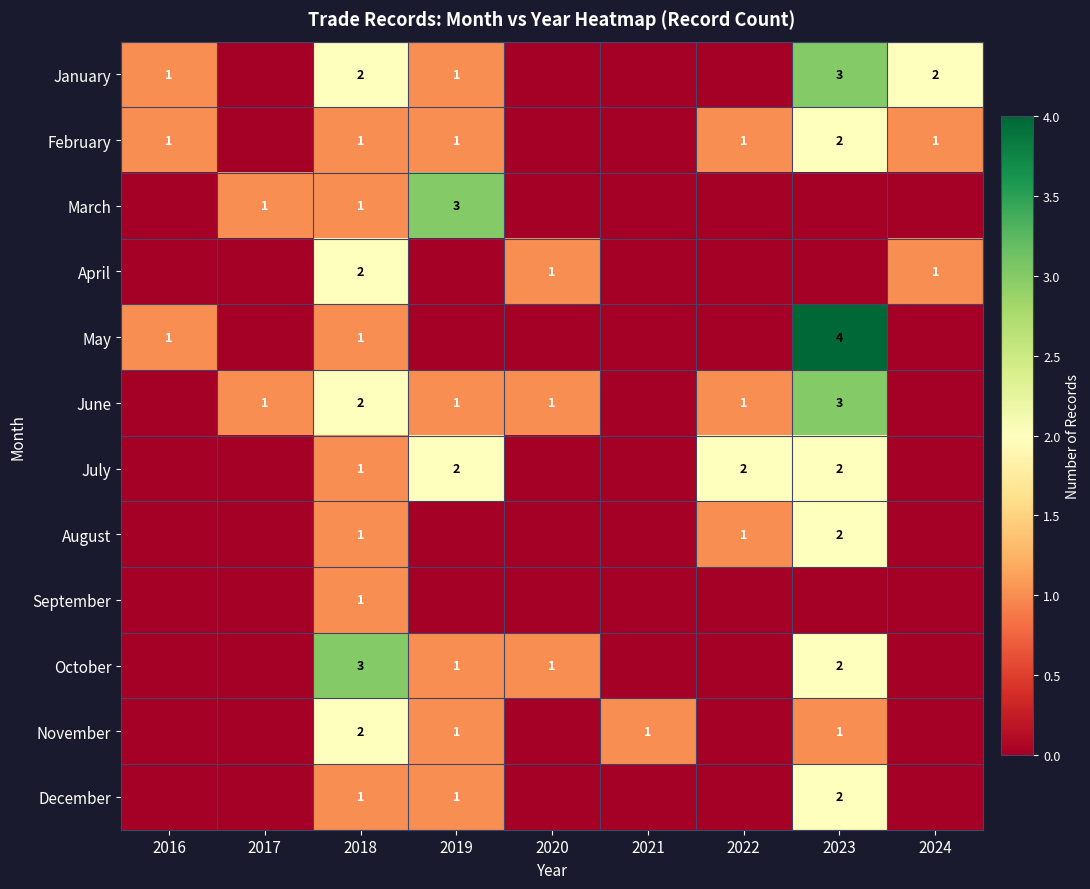

True or false: March has a value of 1 at 2017.

True